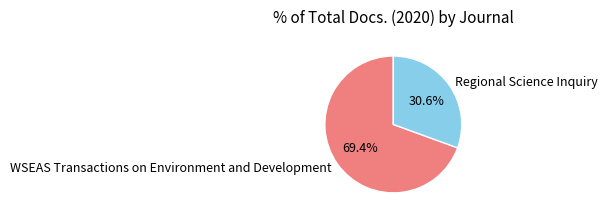

Count the number of slices in the pie.

2